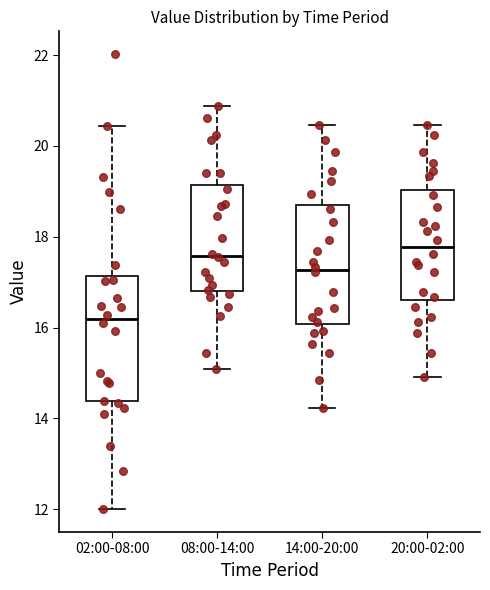

Reading left to right, transcribe this box plot: for each box, give where its median line is, the range the box spans, and where its two whiskers end, as read against the y-axis. The values are not printed on the chart, so give them approximately, as read against the axis.

02:00-08:00: median 16.2, box 14.4 to 17.2, whiskers 12.0 to 20.4
08:00-14:00: median 17.6, box 16.8 to 19.2, whiskers 15.0 to 20.8
14:00-20:00: median 17.2, box 16.0 to 18.8, whiskers 14.2 to 20.4
20:00-02:00: median 17.8, box 16.6 to 19.0, whiskers 15.0 to 20.4